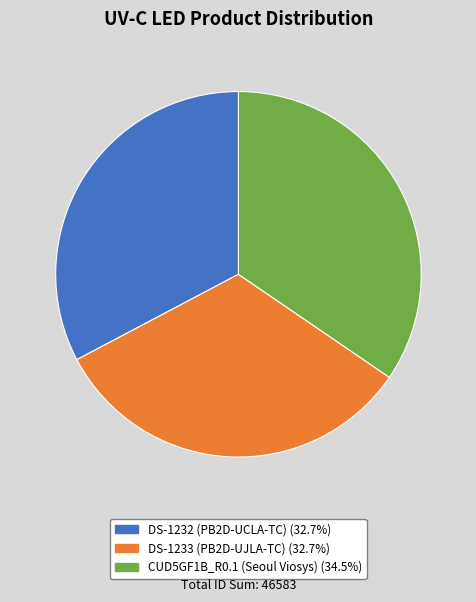

What is the largest slice in the pie chart?

CUD5GF1B_R0.1 (Seoul Viosys)